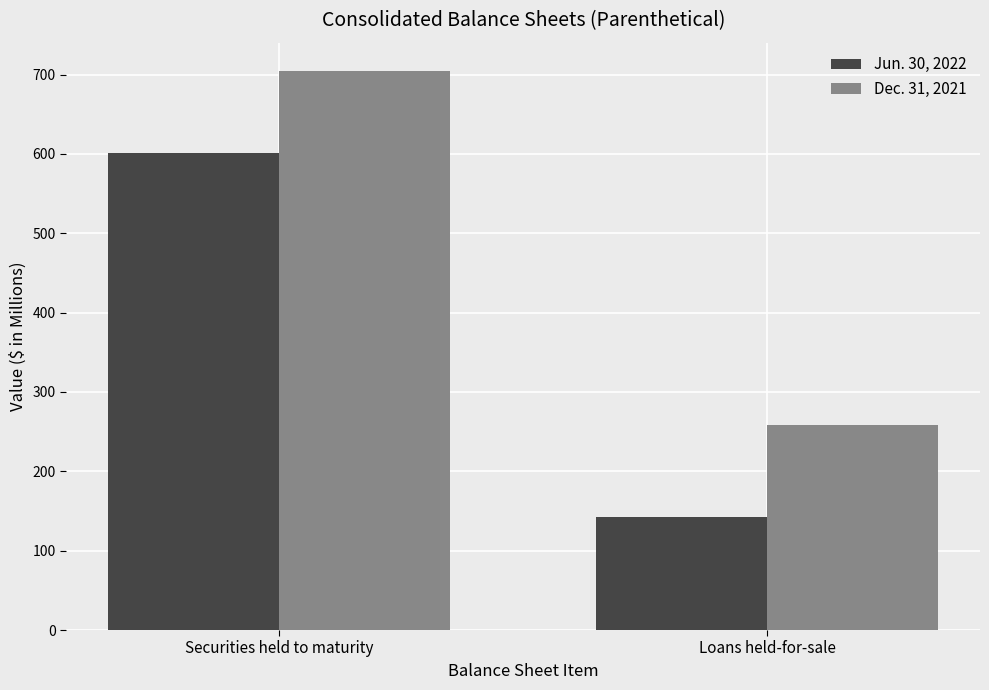

Which series has the largest range (max minus min)?

Jun. 30, 2022